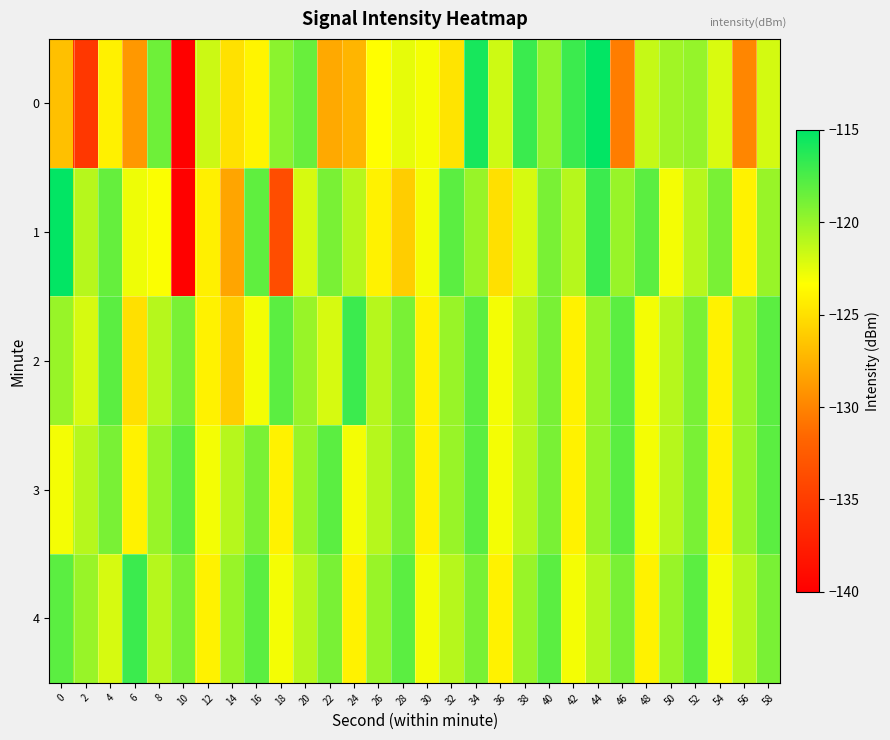

Between 58 and 26, which is larger?

58